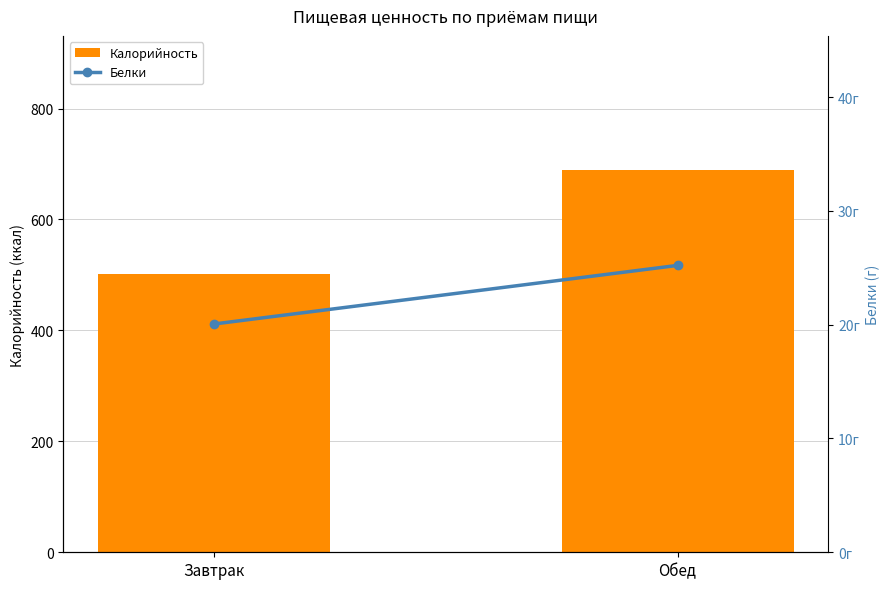

Reading right to left, transcribe all the data shown in this chart.

Калорийность: 689.6	501.6
Белки (Running Avg): 25.2	20.1